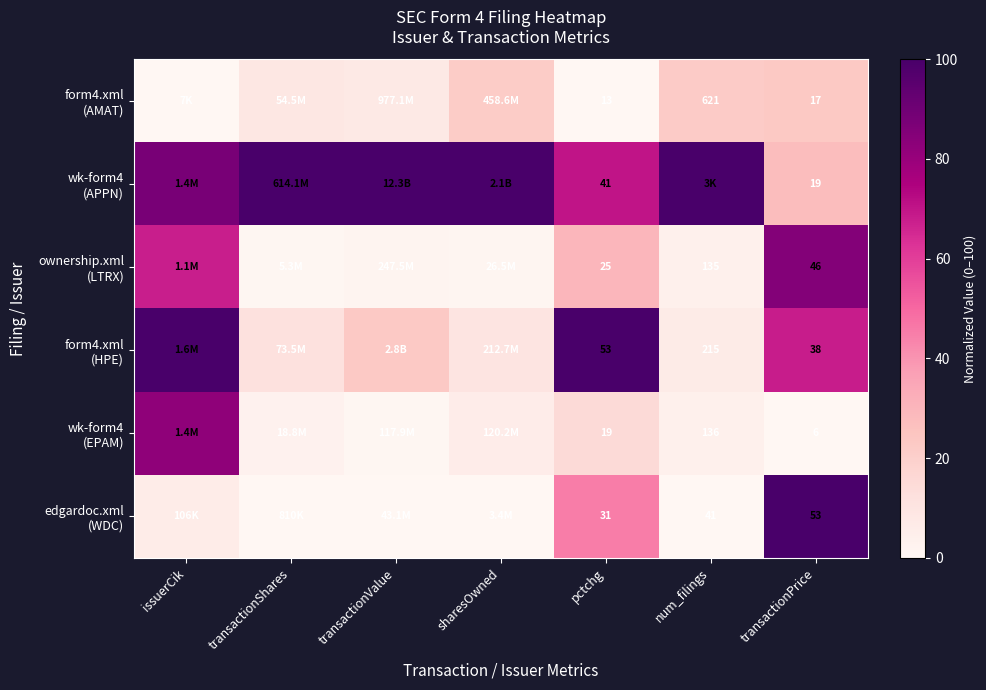

At transactionValue, list the series in order from smallest to largest.

edgardoc.xml (WDC), wk-form4 (EPAM), ownership.xml (LTRX), form4.xml (AMAT), form4.xml (HPE), wk-form4 (APPN)